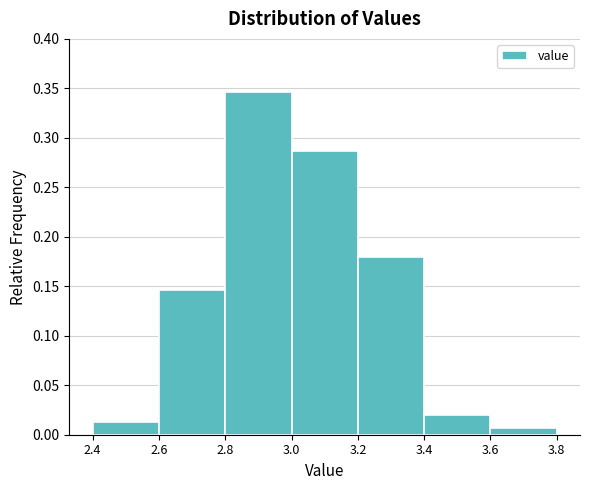

Which range on the x-axis has the tallest bar?

2.8 to 3.0